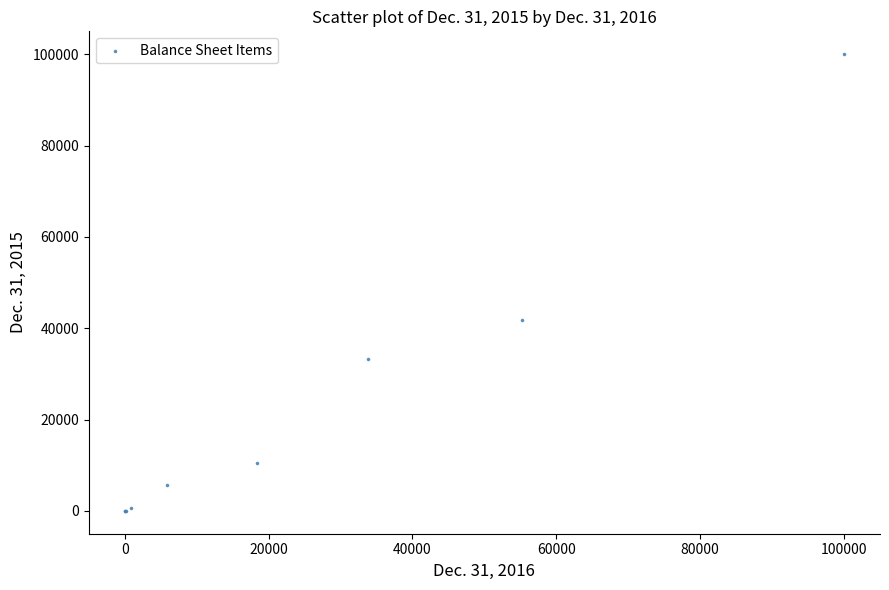

What Y value in the scatter plot is closest to 50000?

41803.0